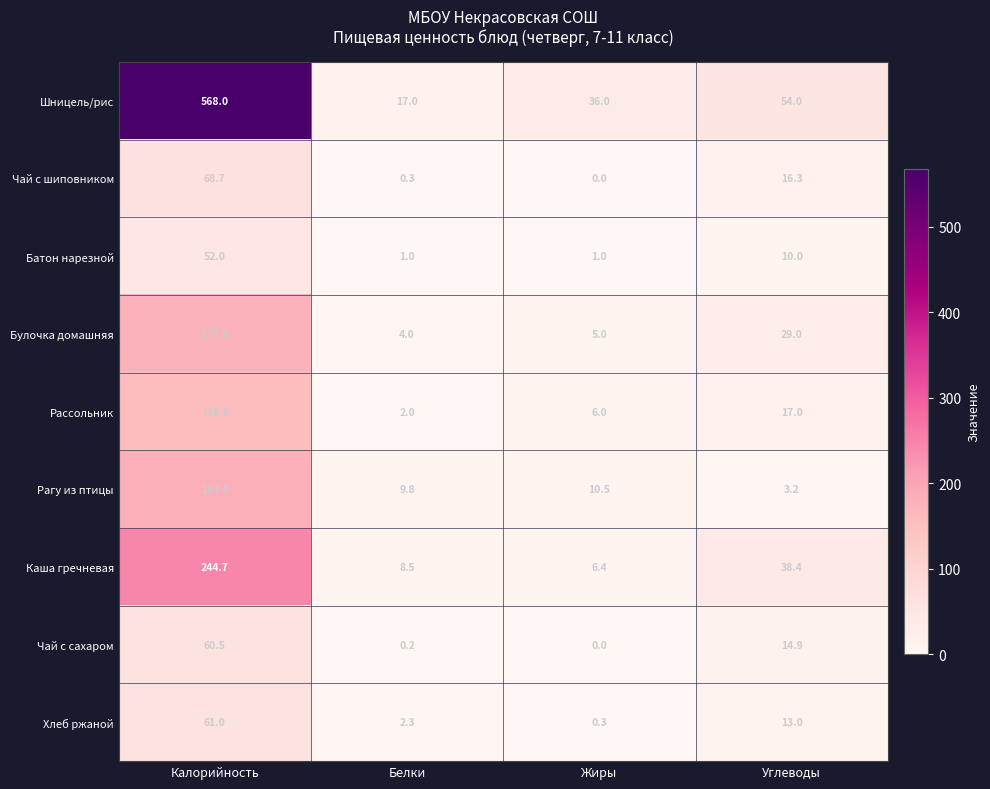

The Каша гречневая series shows 244.7 at Калорийность. True or false?

True